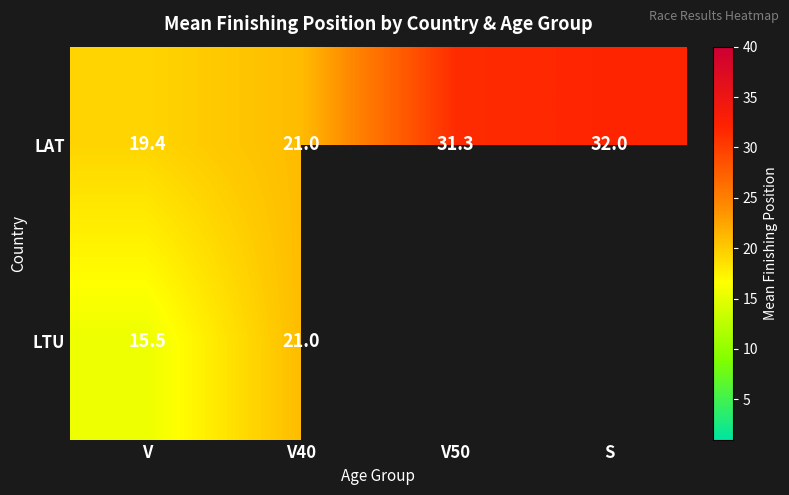

Rank the categories by LAT value from highest to lowest.

S, V50, V40, V